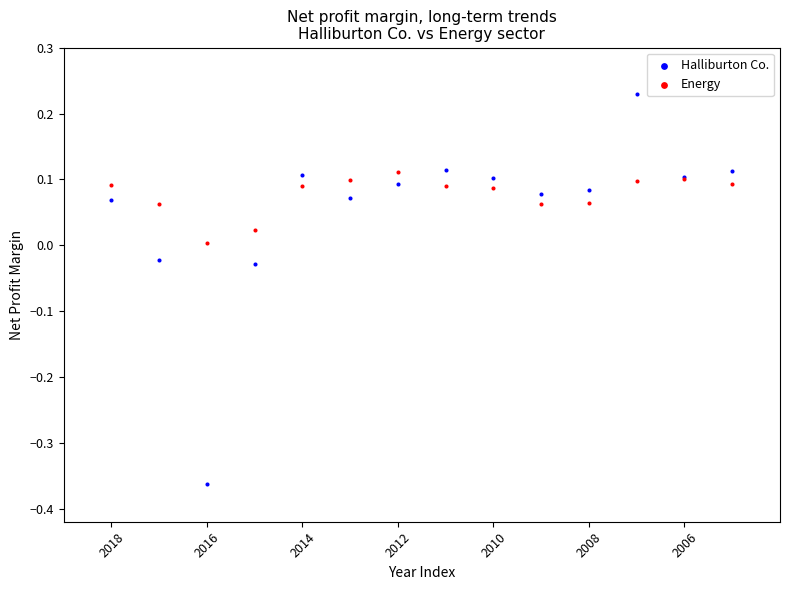

Which series reaches the maximum Y coordinate?

Halliburton Co.